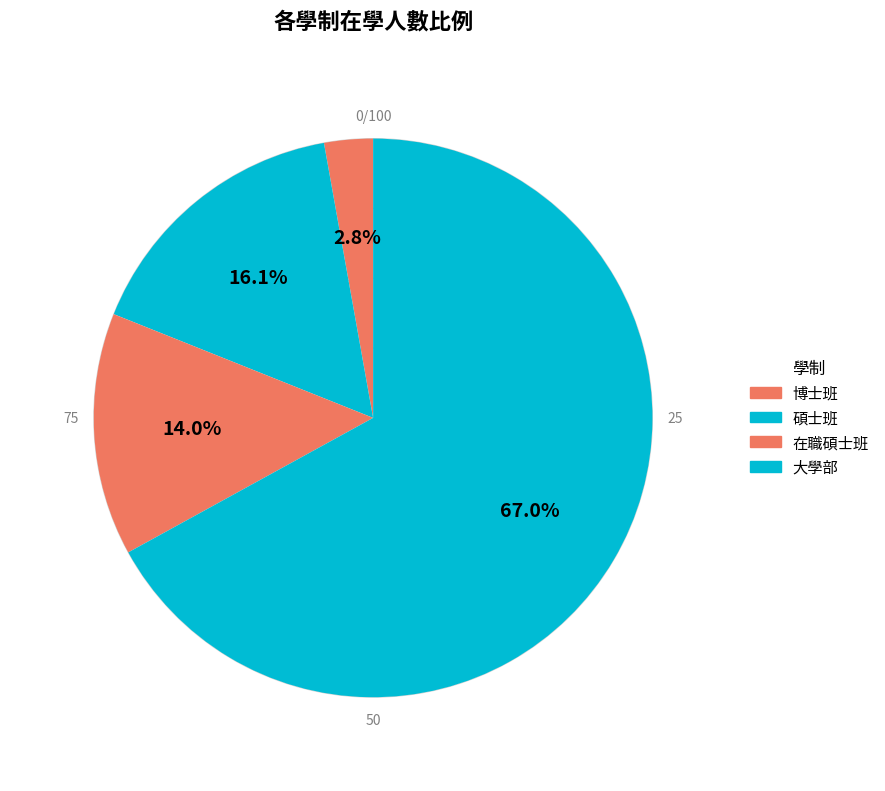

To the nearest percent, what portion does 在職碩士班 represent?

14%